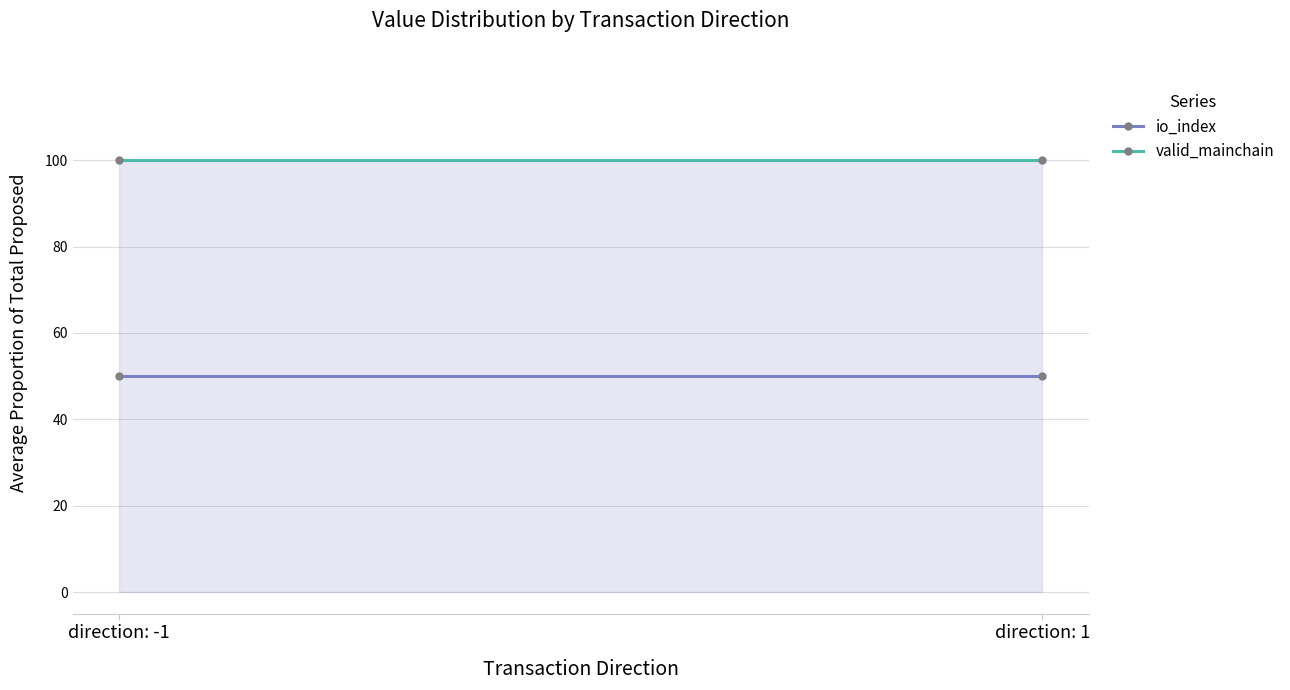

Reading right to left, transcribe all the data shown in this chart.

io_index: direction: 1=0.5	direction: -1=0.5
valid_mainchain: direction: 1=1.0	direction: -1=1.0